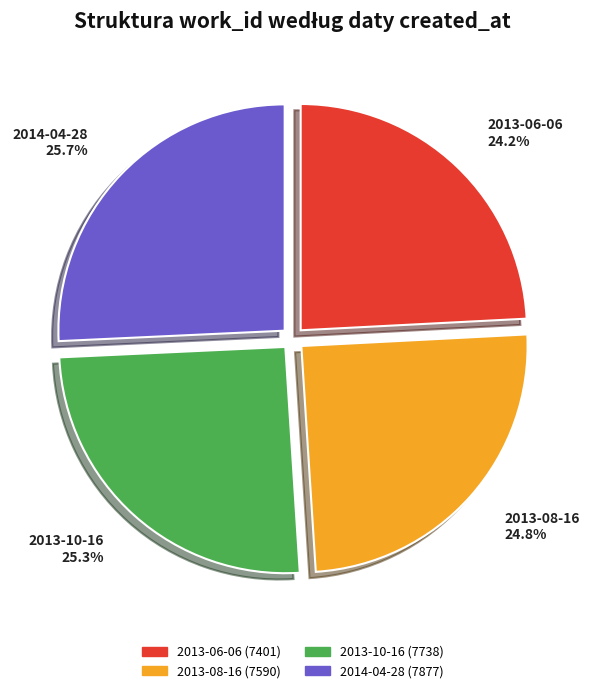

Is 2013-08-16 the majority of the pie?

No